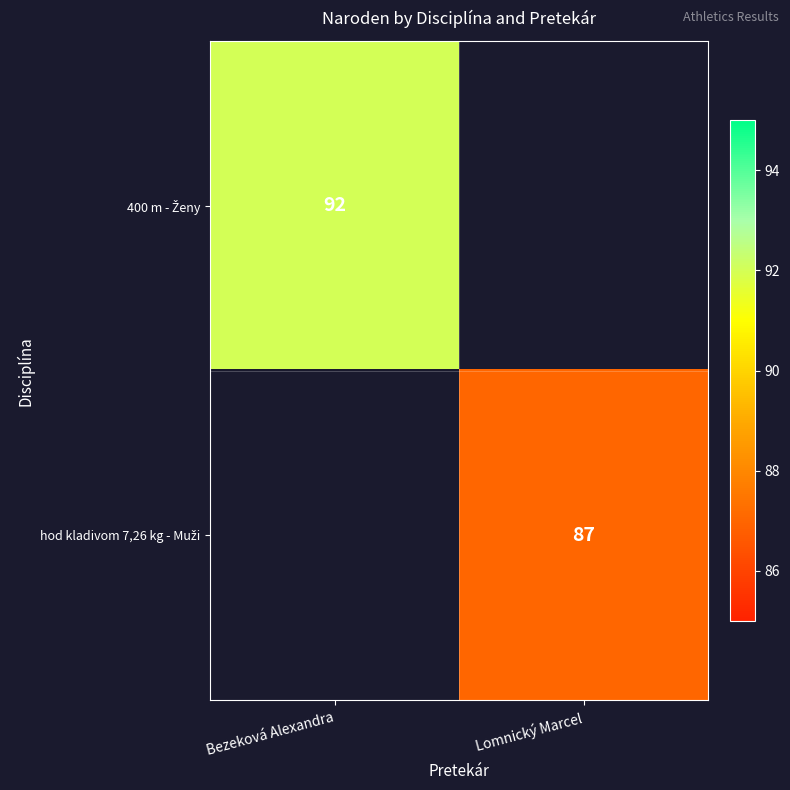

Rank the categories by 400 m - Ženy value from highest to lowest.

Bezeková Alexandra, Lomnický Marcel